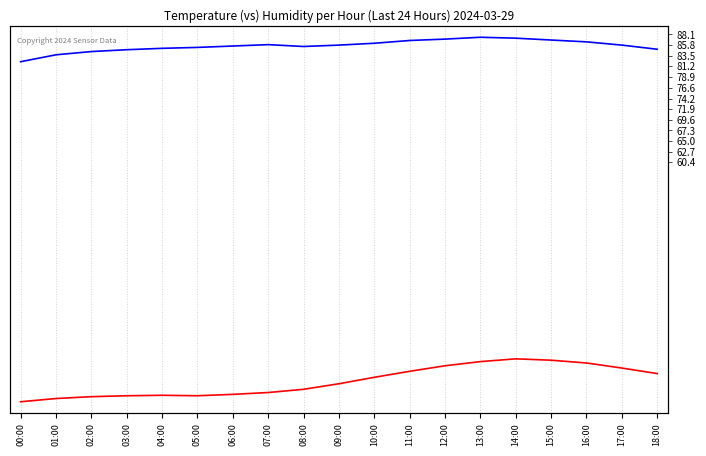

Reading left to right, list all the values displayed in this chart.

Temperature: 00:00=8.5	01:00=9.2	02:00=9.6	03:00=9.8	04:00=9.9	05:00=9.8	06:00=10.1	07:00=10.5	08:00=11.2	09:00=12.4	10:00=13.8	11:00=15.1	12:00=16.3	13:00=17.2	14:00=17.8	15:00=17.5	16:00=16.9	17:00=15.8	18:00=14.6
Humidity: 00:00=82.2	01:00=83.7	02:00=84.4	03:00=84.8	04:00=85.1	05:00=85.3	06:00=85.6	07:00=85.9	08:00=85.5	09:00=85.8	10:00=86.2	11:00=86.8	12:00=87.1	13:00=87.5	14:00=87.3	15:00=86.9	16:00=86.5	17:00=85.8	18:00=84.9